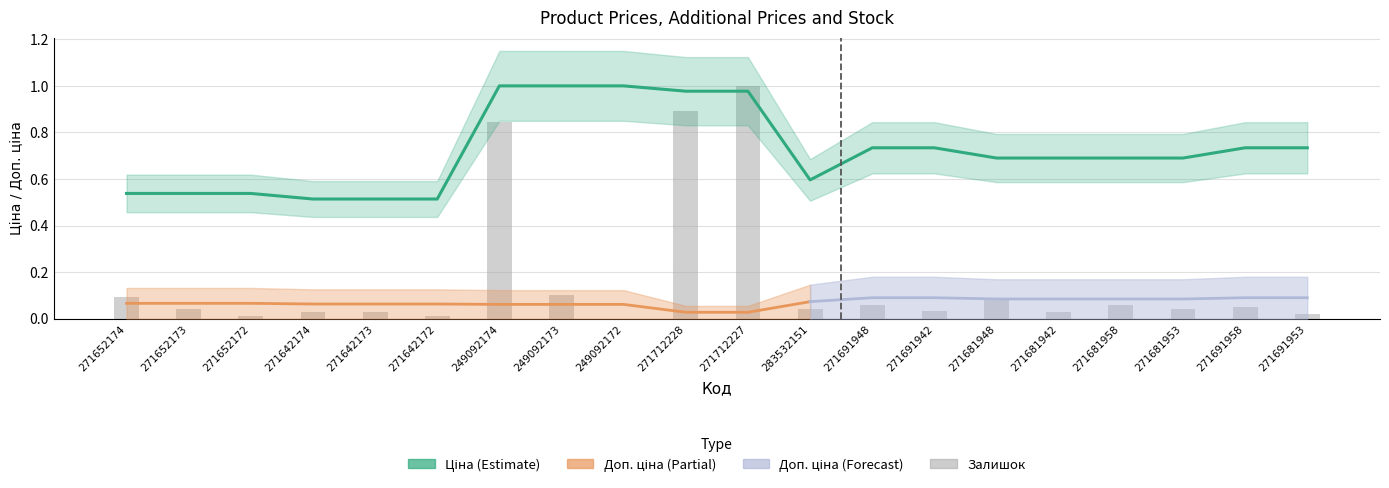

What is the sum of the Ціна values at 271652173 and 271652174?

1.1